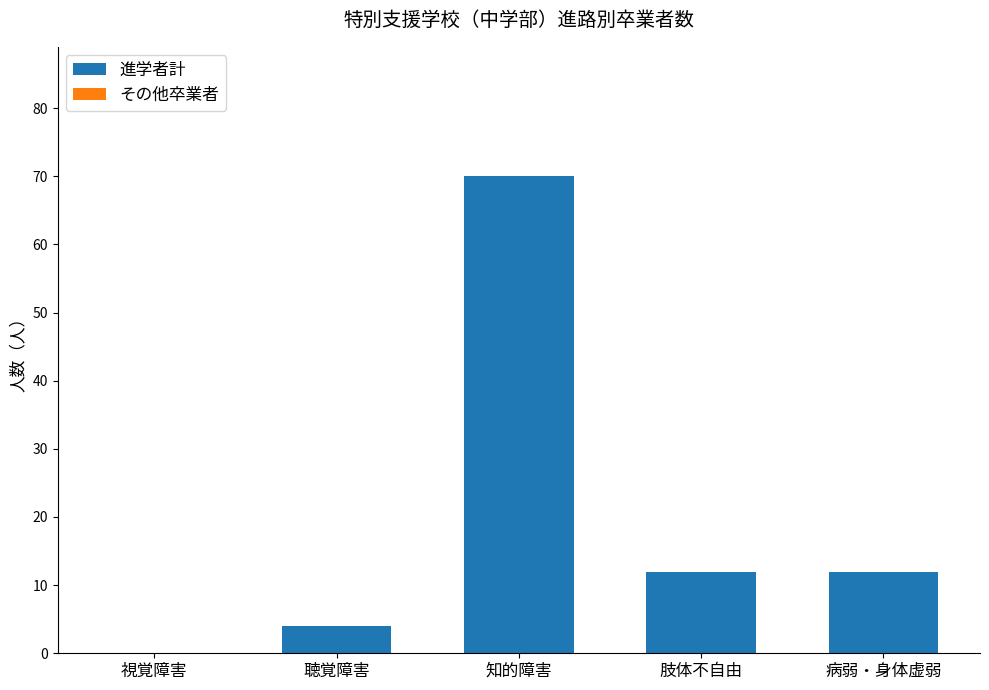

What is the sum of the values at 肢体不自由 and 病弱・身体虚弱?

24